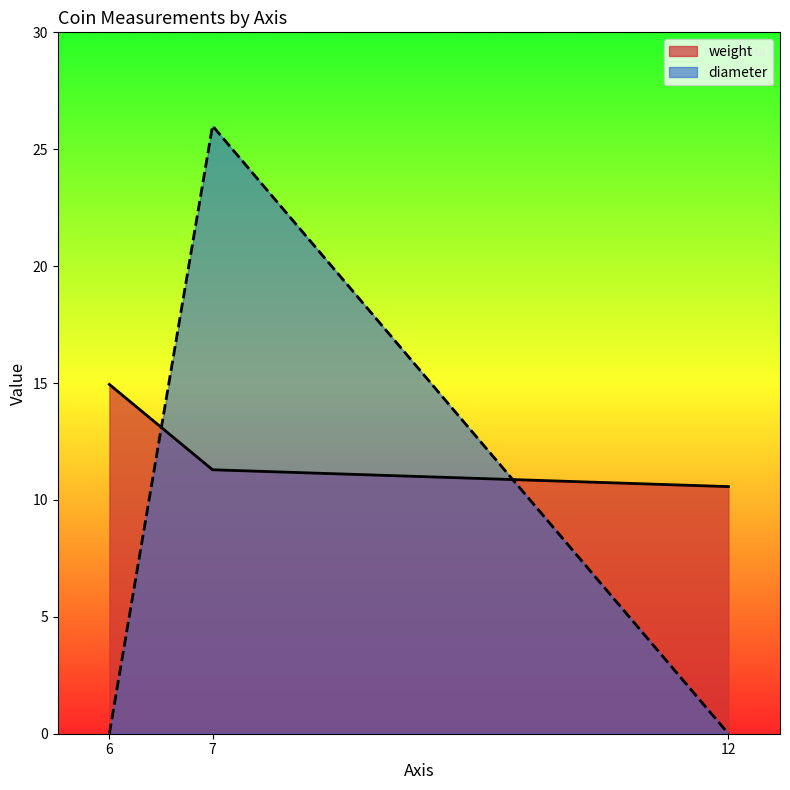

Count the number of data series in this chart.

2